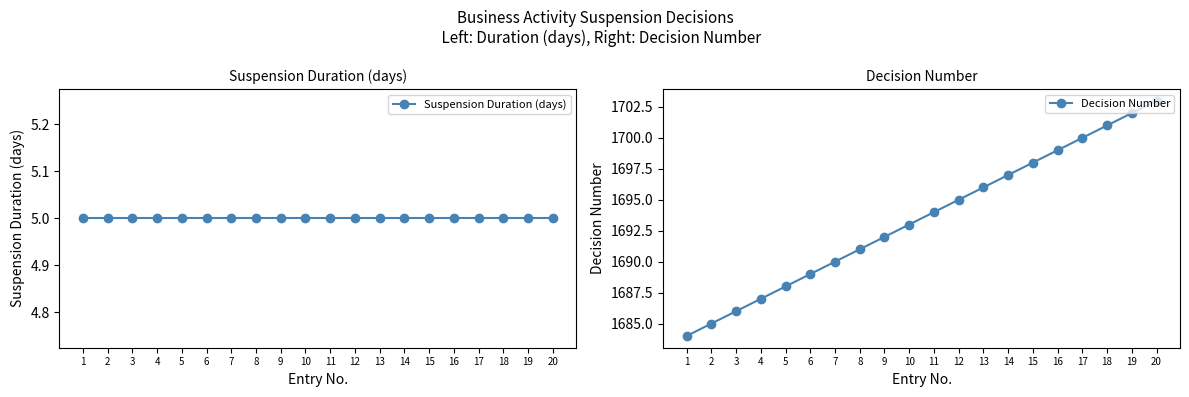

Is the value of Suspension Duration (days) at 18 greater than the value of Decision Number at 15?

No